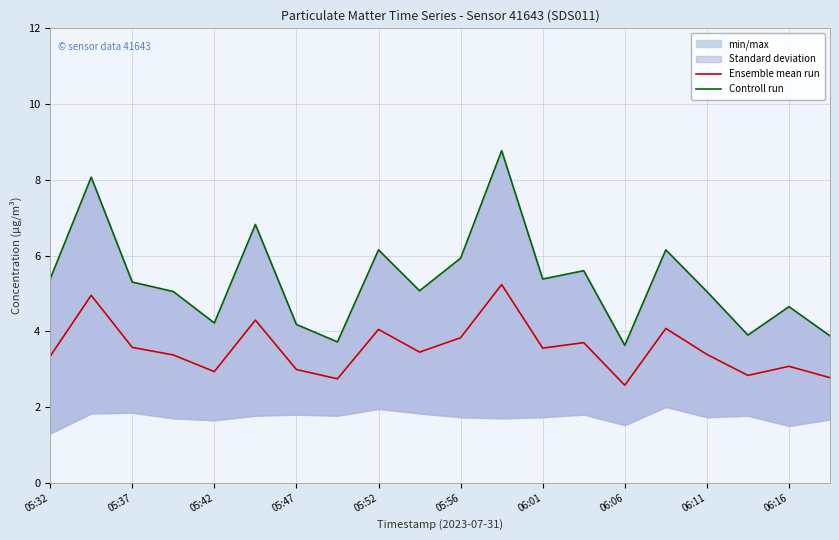

List the series in order of their peak value, highest first.

Controll run, Ensemble mean run